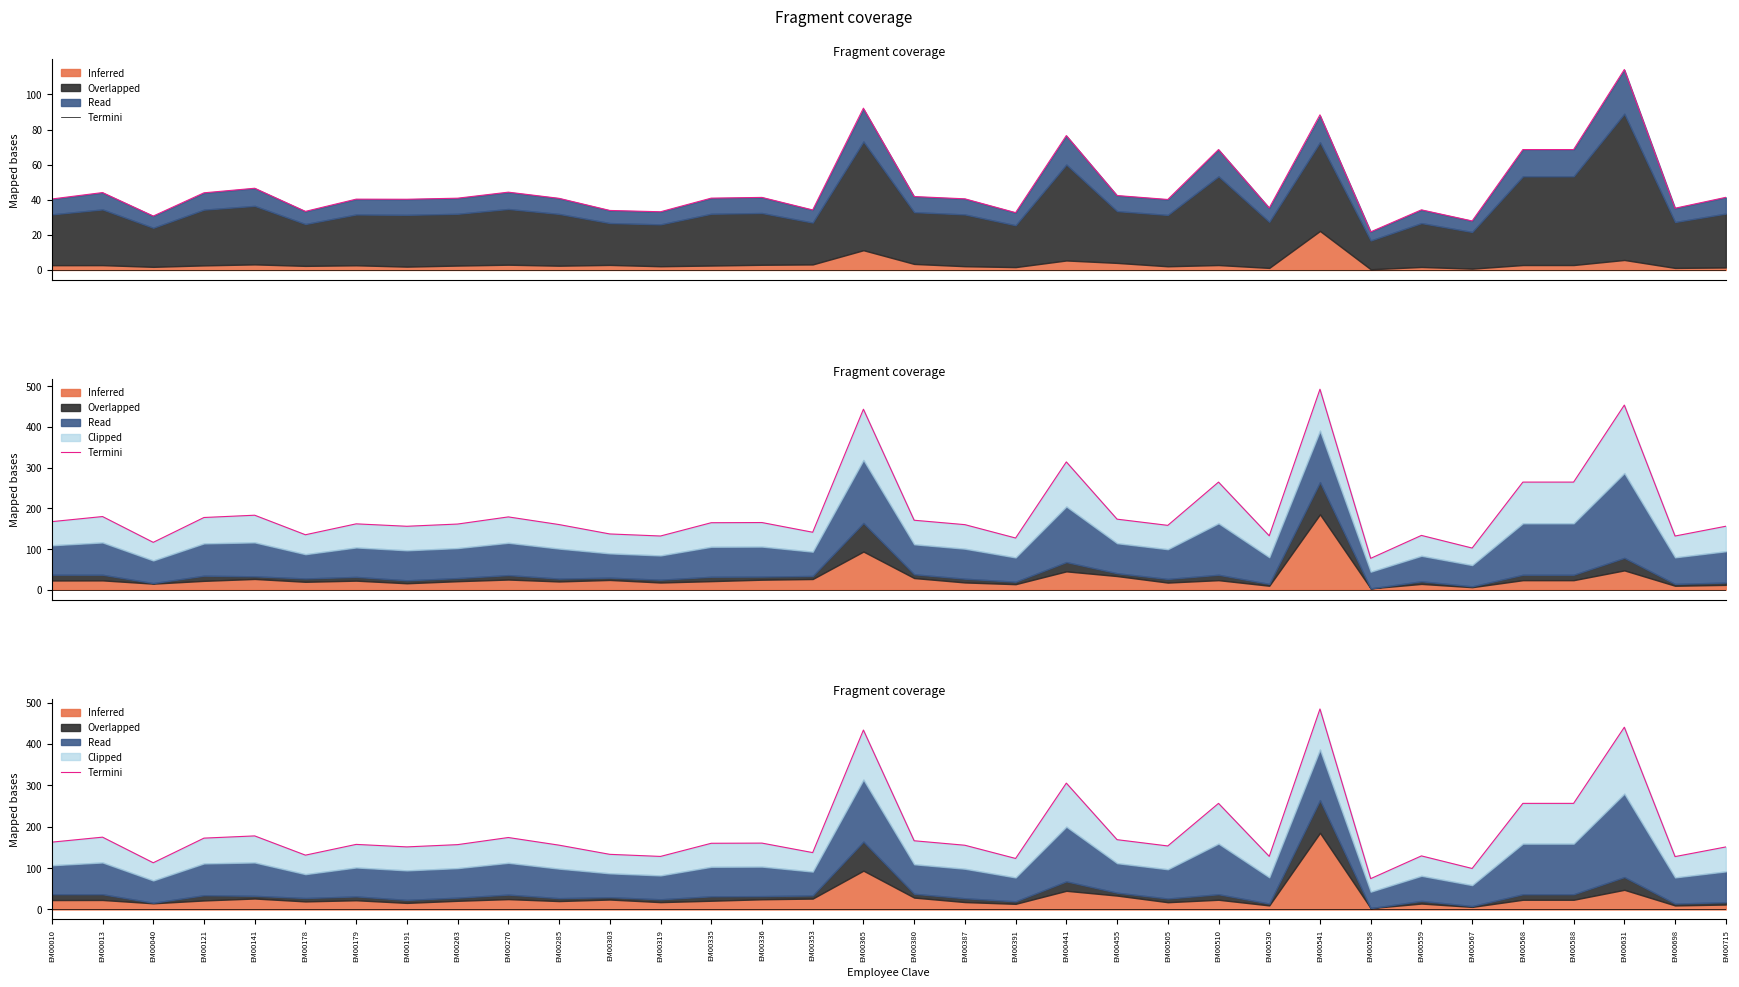

At which label does the data first exceed 157?

EM00010